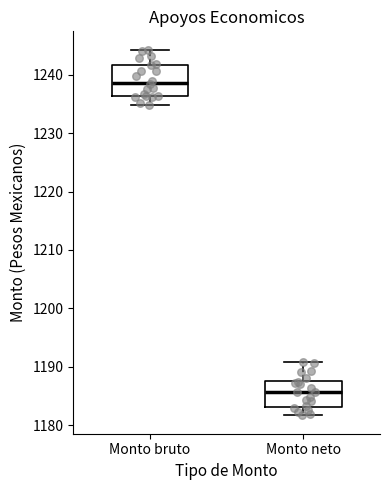

Where is the lower edge of the box for Monto neto on the y-axis? The values are not printed on the chart, so give them approximately, as read against the axis.

1183